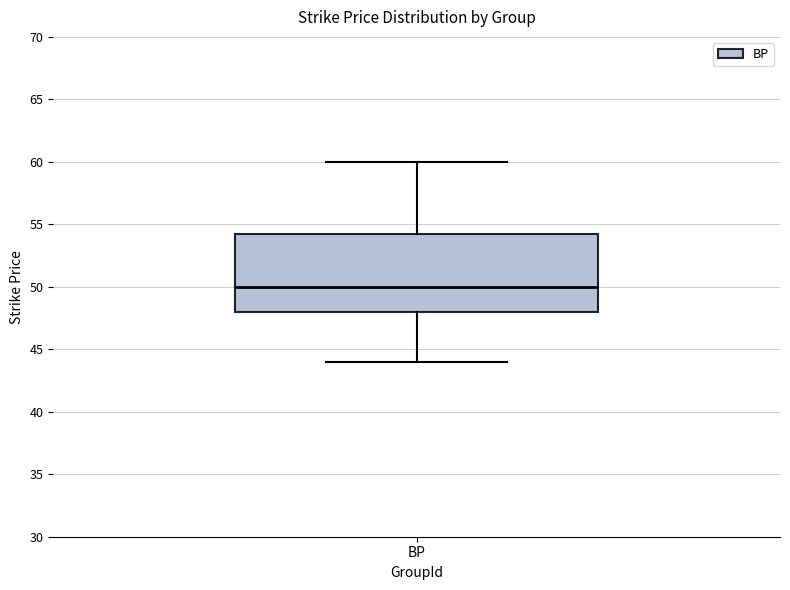

Transcribe this box plot: give where the median line is, the range the box spans, and where the two whiskers end, as read against the y-axis. The values are not printed on the chart, so give them approximately, as read against the axis.

median 50.0, box 48.0 to 54.5, whiskers 44.0 to 60.0